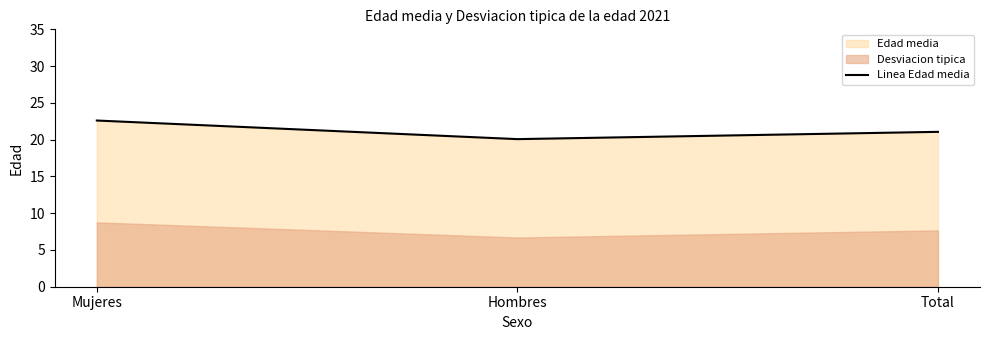

What position from the left is Mujeres?

1